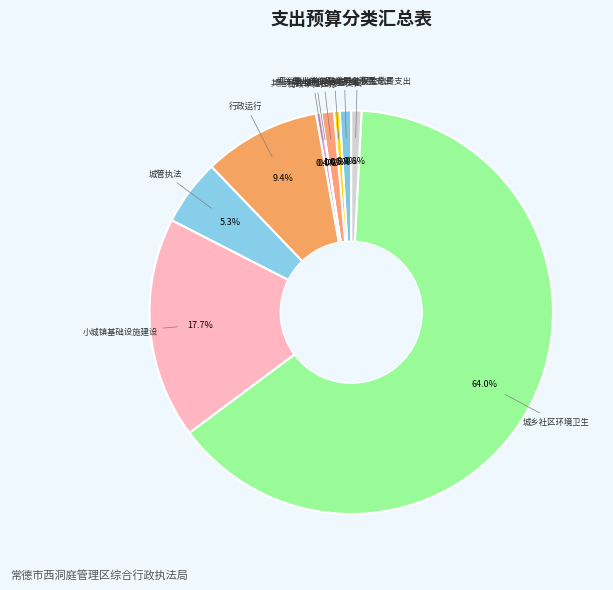

To the nearest percent, what is the average slice percentage?

10%